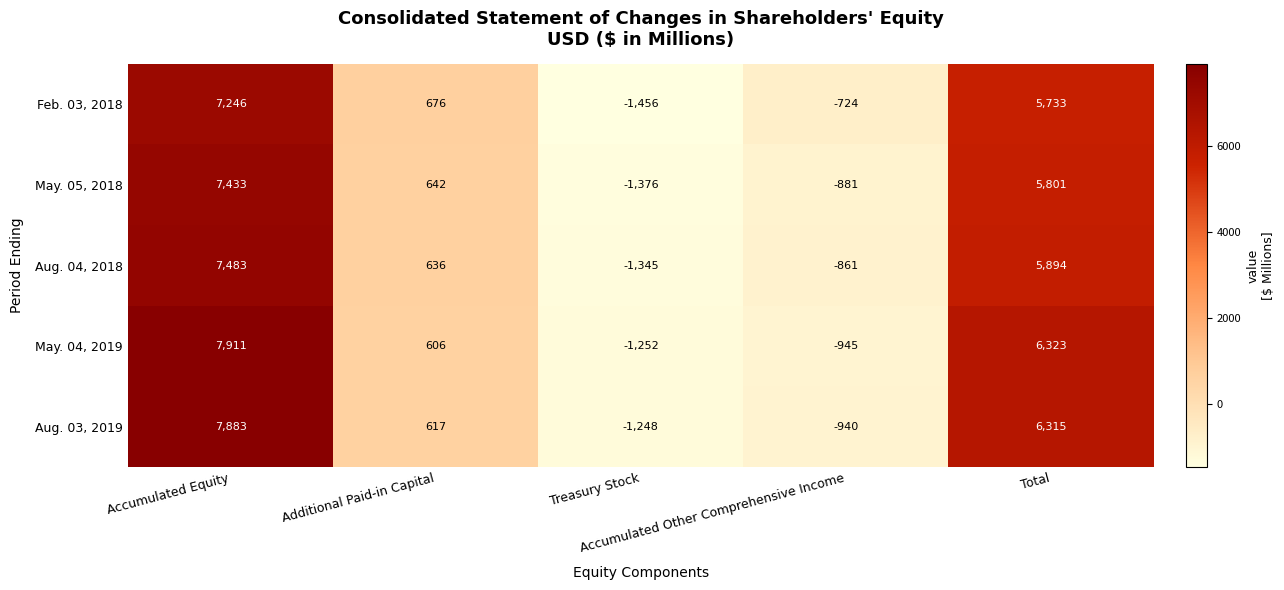

What is the total value across all series at Total?

30066